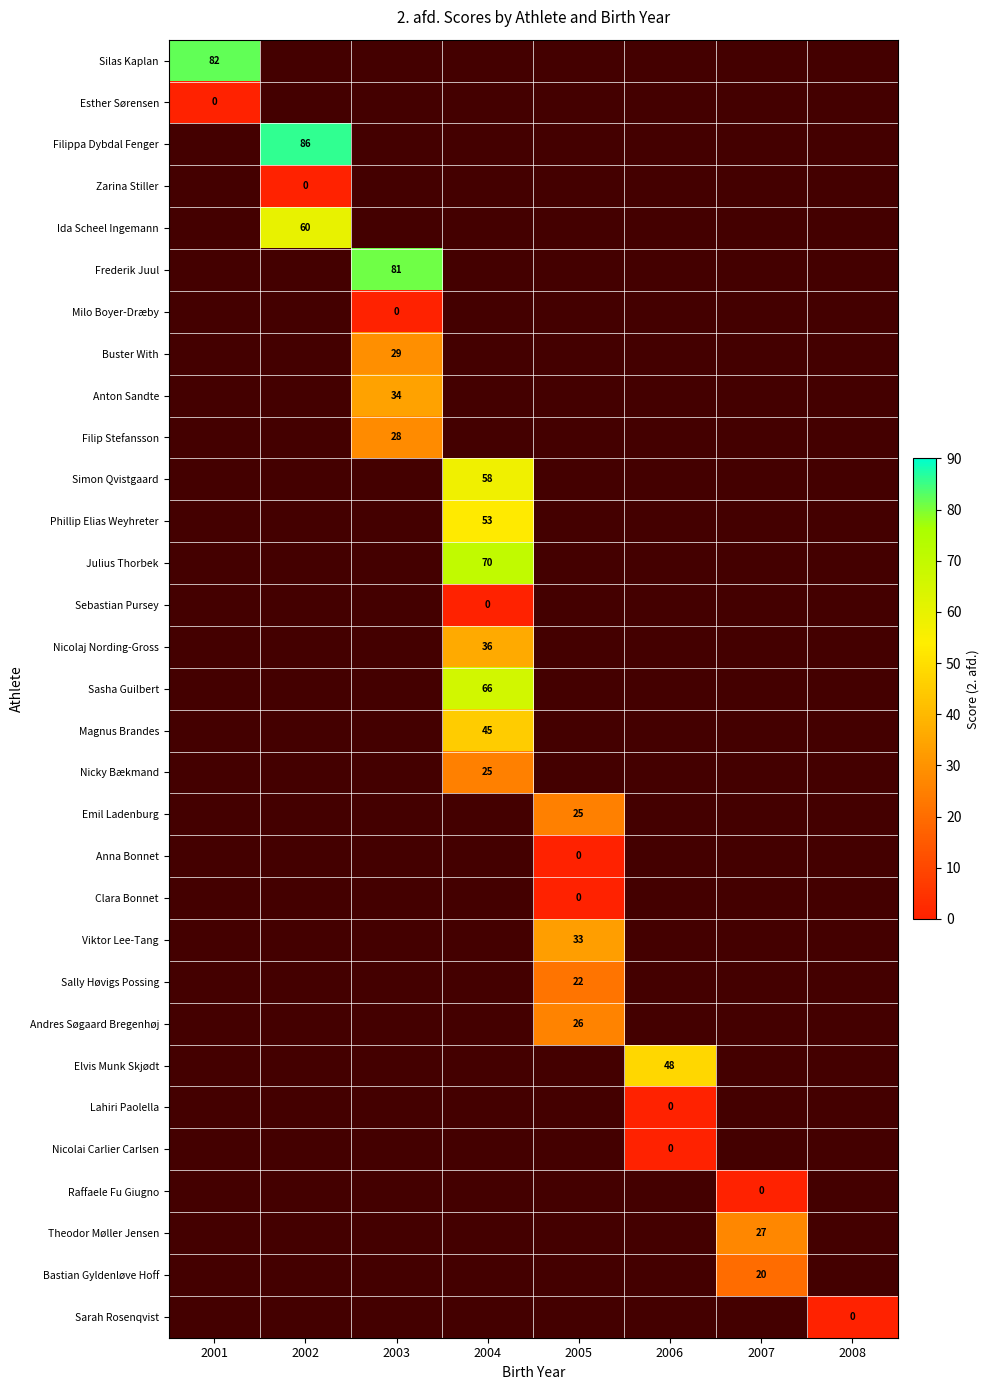

Between 2008 and 2001, which is larger?

2001